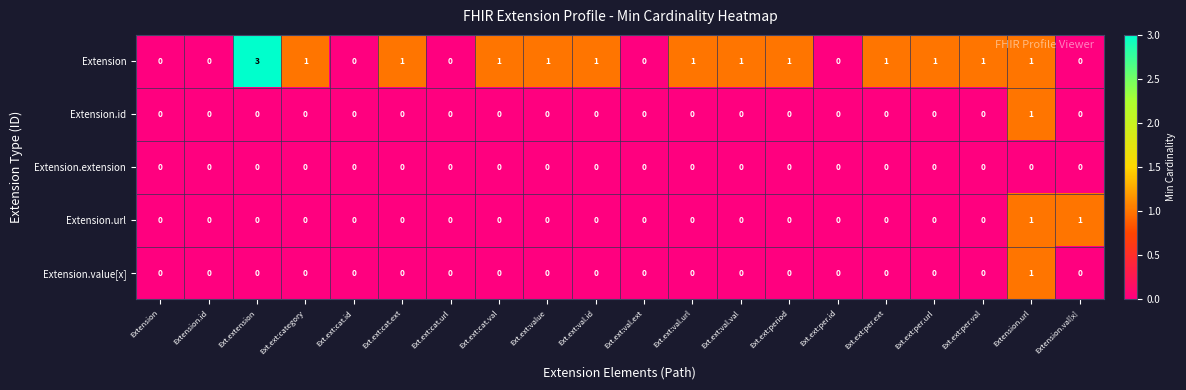

How many Extension.value[x] values are between 0 and 1?

20